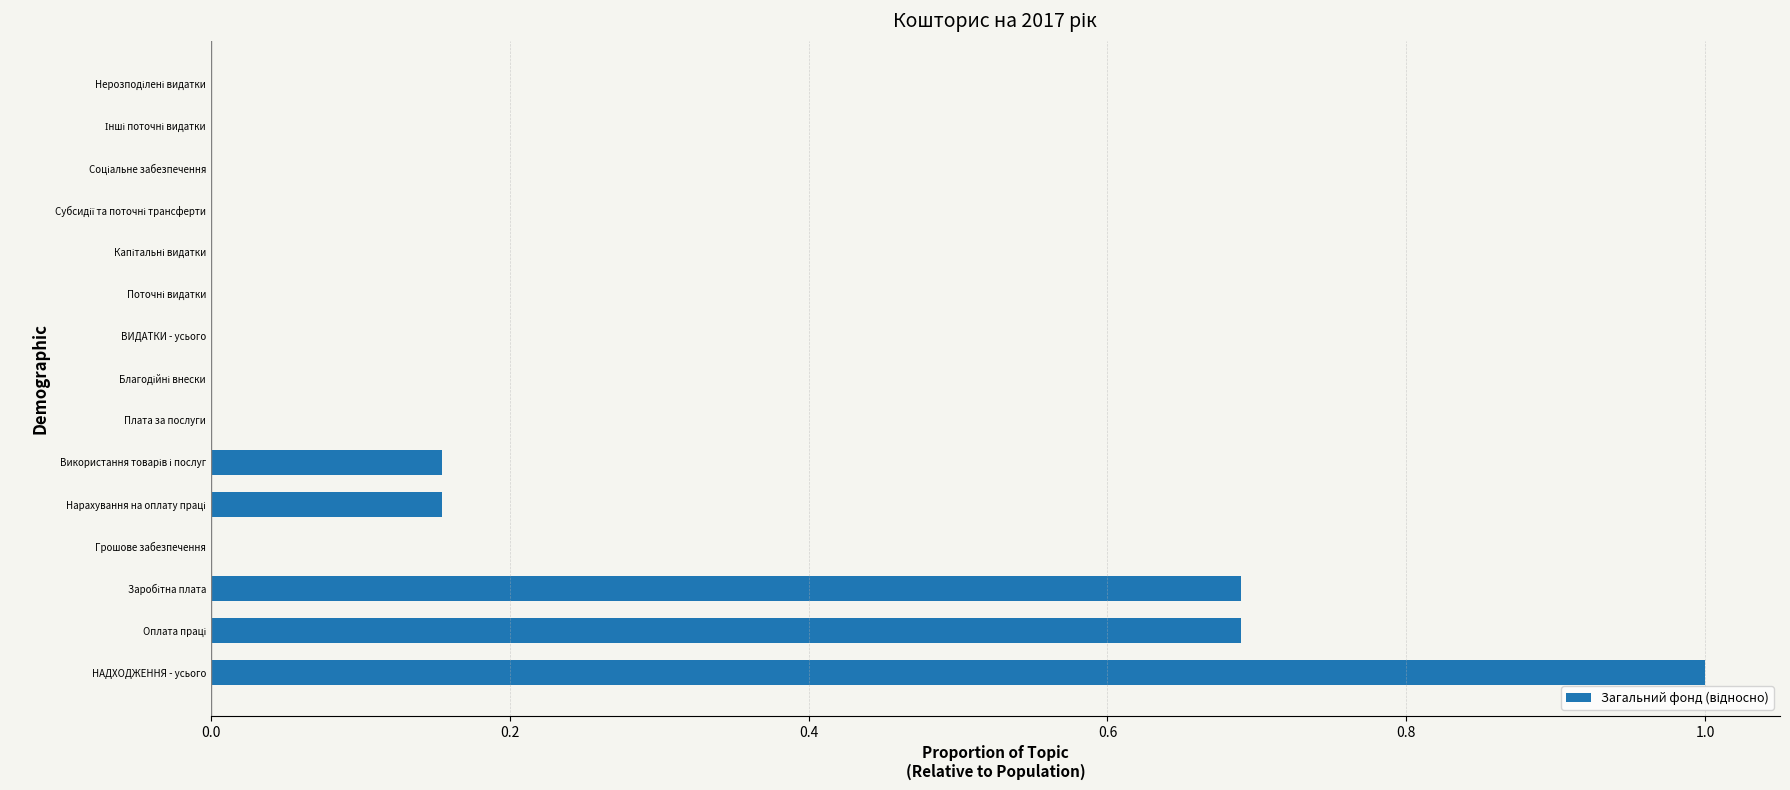

The value at НАДХОДЖЕННЯ - усього is 1.0. True or false?

True